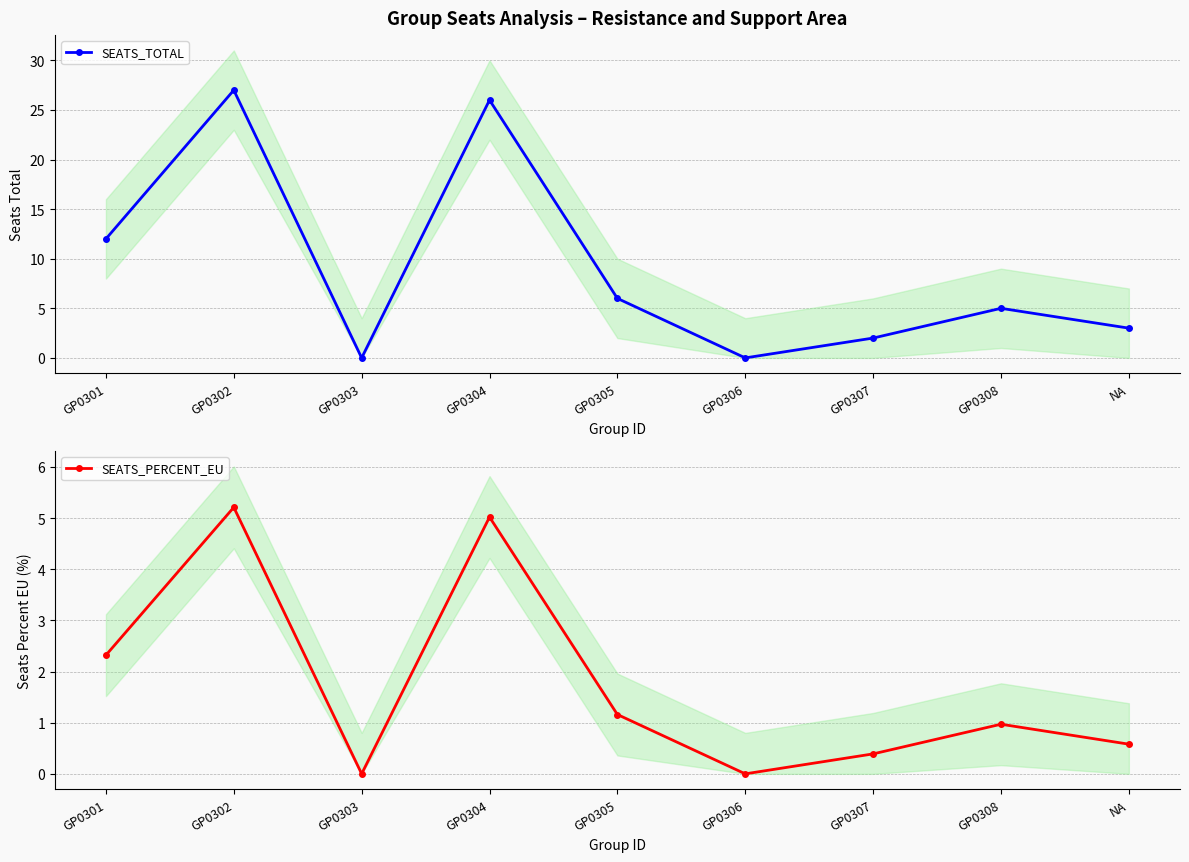

Which has a higher value, NA or GP0307?

NA